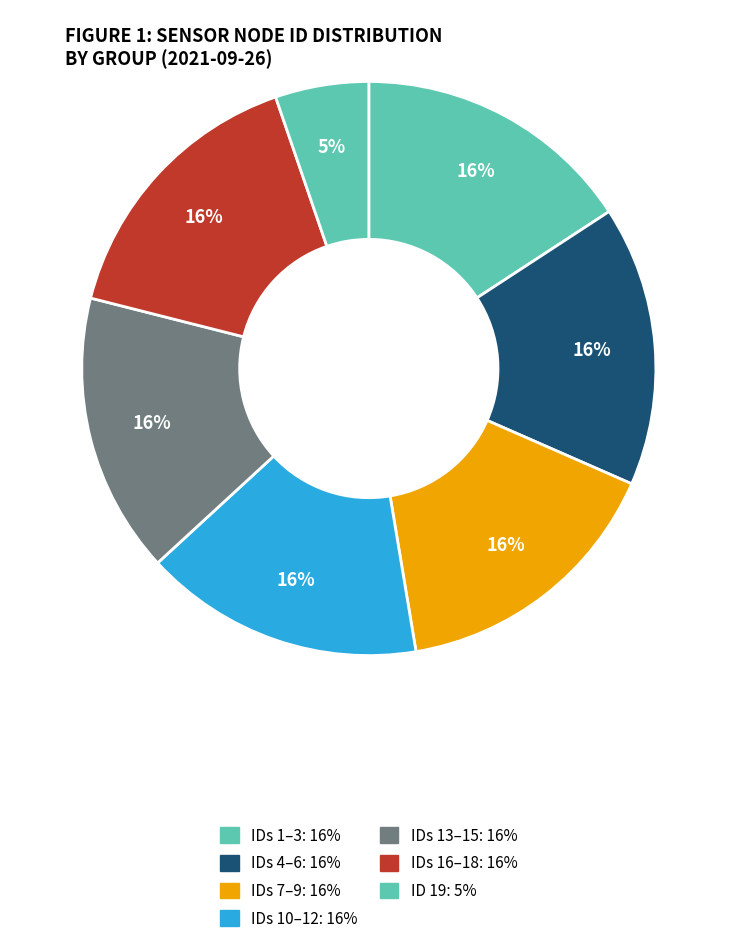

How many segments does this pie chart have?

7